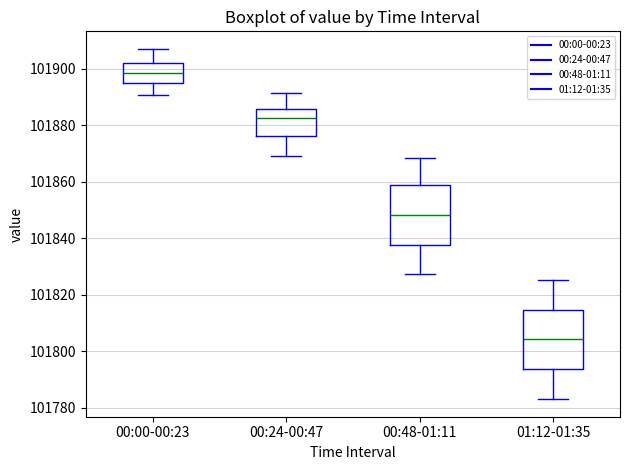

Where is the lower edge of the box for 01:12-01:35 on the y-axis? The values are not printed on the chart, so give them approximately, as read against the axis.

101794